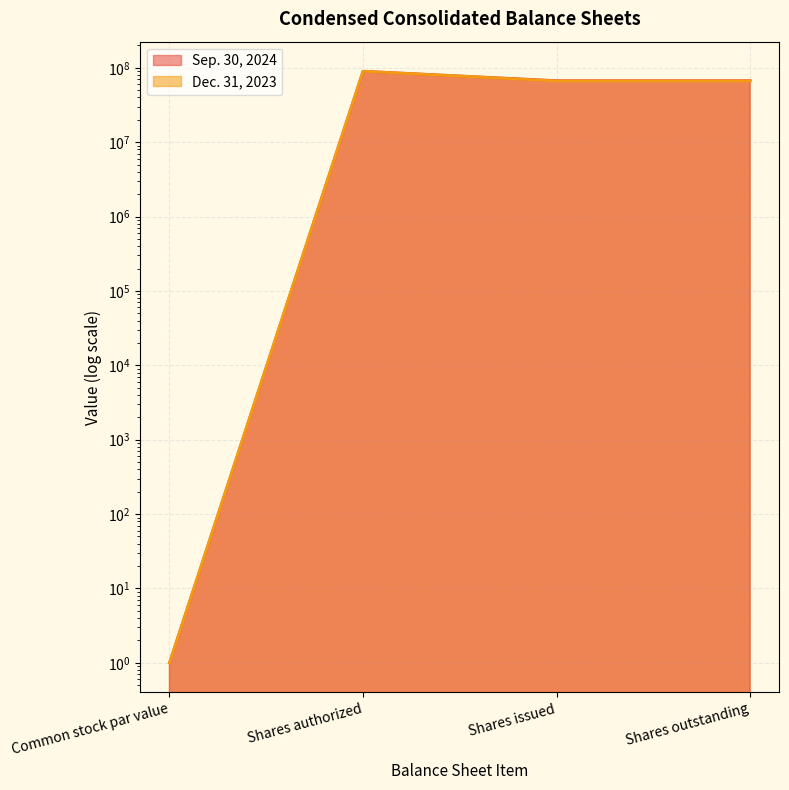

At which label does Dec. 31, 2023 first exceed 66623000?

Shares authorized